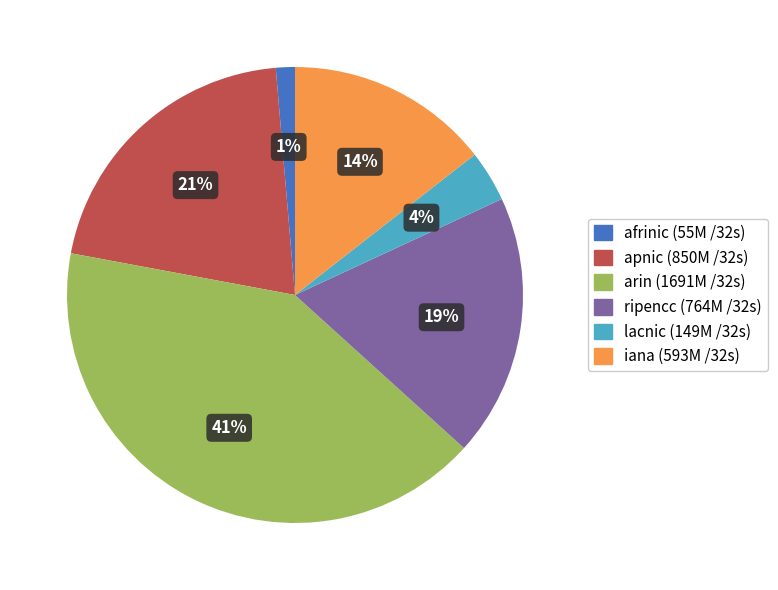

Does ripencc represent more than half of the total?

No